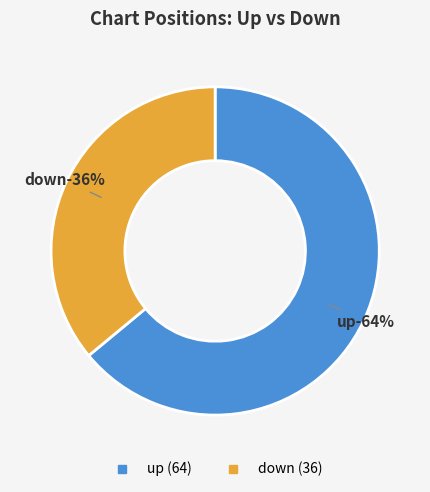

Is there any slice that represents more than half of the pie?

Yes